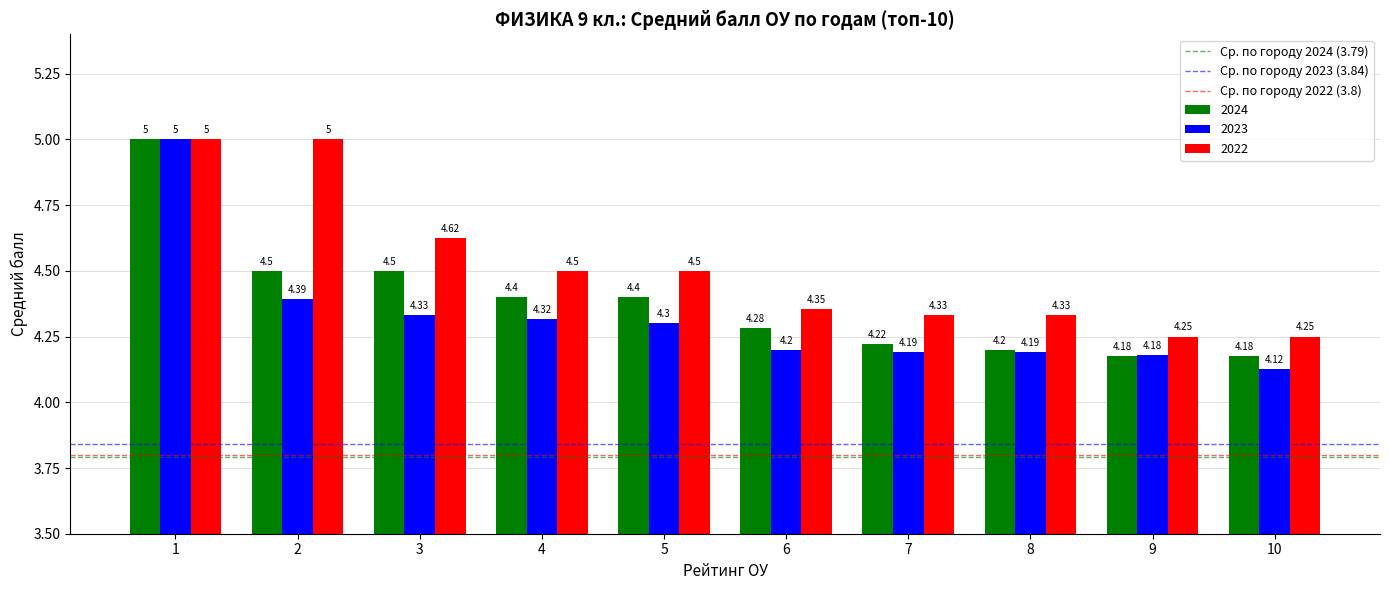

Rank the series by their average value, from highest to lowest.

2022, 2024, 2023